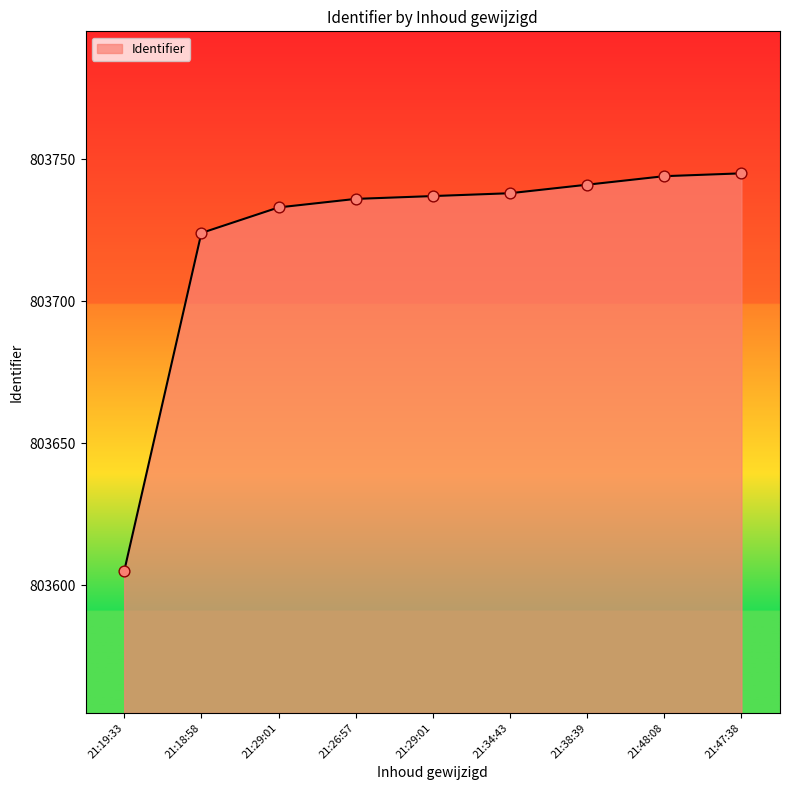

How many lines are shown in the chart?

1